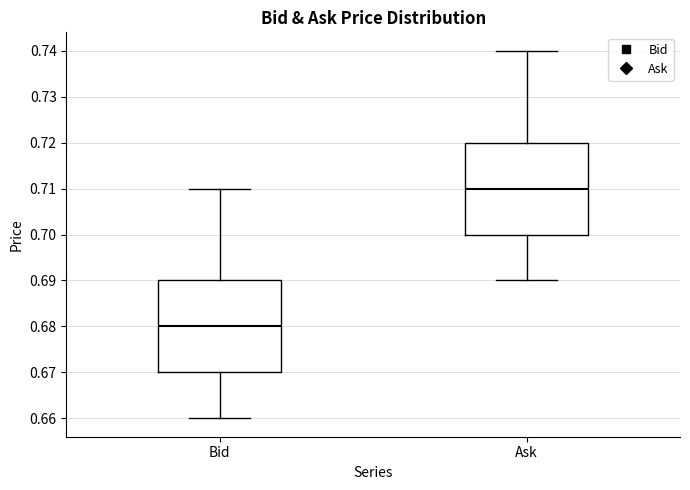

Reading left to right, read every box against the y-axis: the position of its median line, the range the box covers, and the ends of its whiskers. The values are not printed on the chart, so give them approximately, as read against the axis.

Bid: median 0.68, box 0.67 to 0.69, whiskers 0.66 to 0.71
Ask: median 0.71, box 0.70 to 0.72, whiskers 0.69 to 0.74